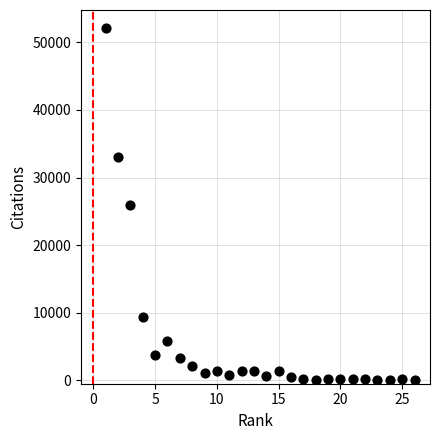

What is the range of Y values (max minus min)?

52122